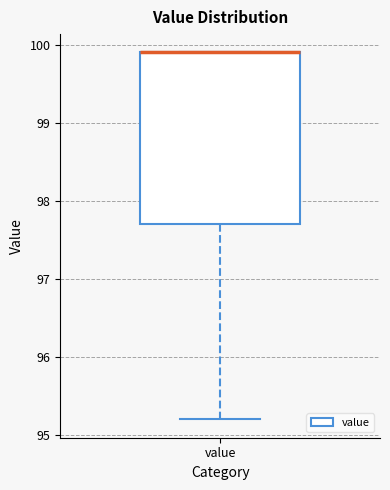

Read this box plot against the y-axis: the position of the median line, the range covered by the box, and the ends of both whiskers. The values are not printed on the chart, so give them approximately, as read against the axis.

median 99.9 (drawn on the box's upper edge), box 97.7 to 99.9, whiskers 95.2 to 99.9